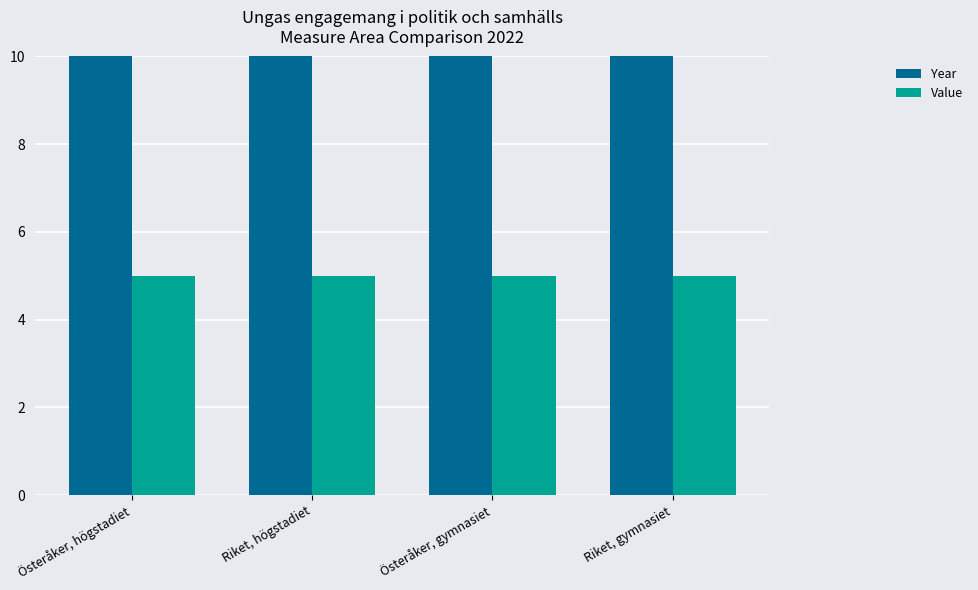

What position from the left is Riket, högstadiet?

2